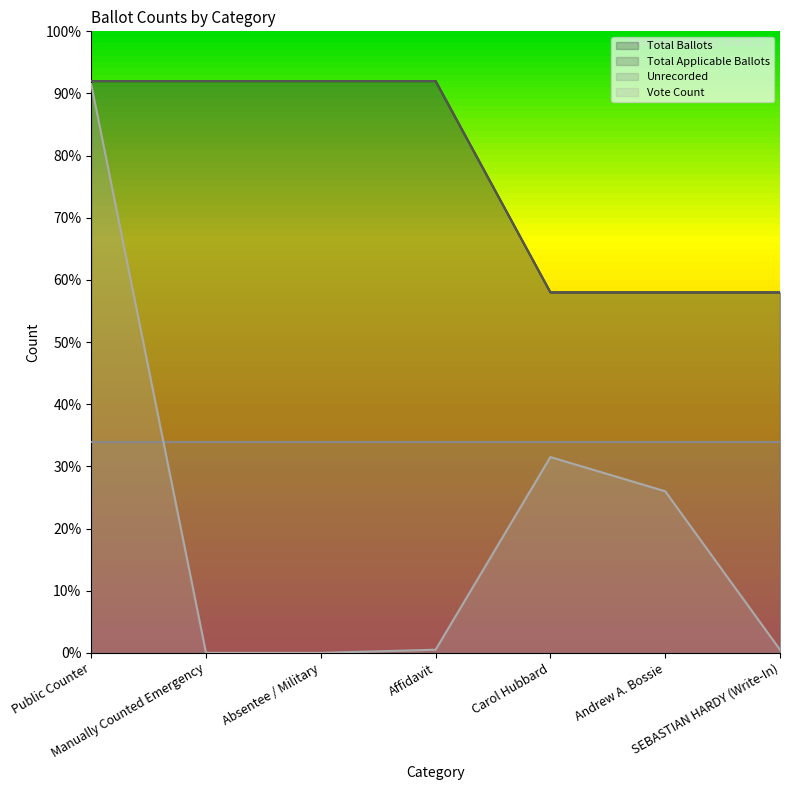

Between Manually Counted Emergency and Absentee / Military, which is larger?

Manually Counted Emergency